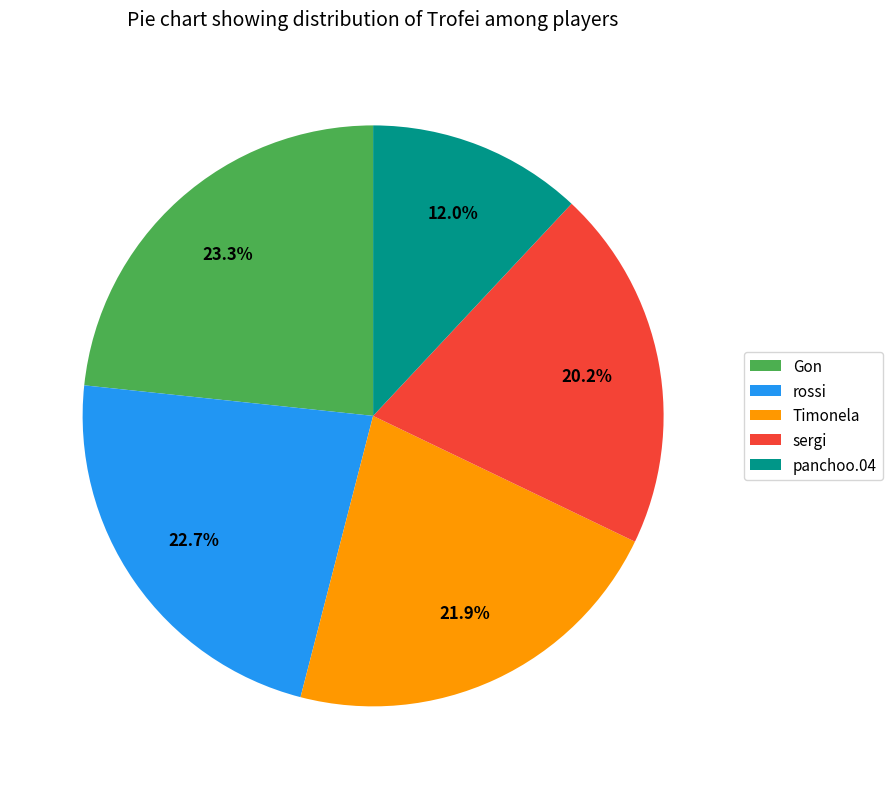

To the nearest percent, what is the average slice percentage?

20%